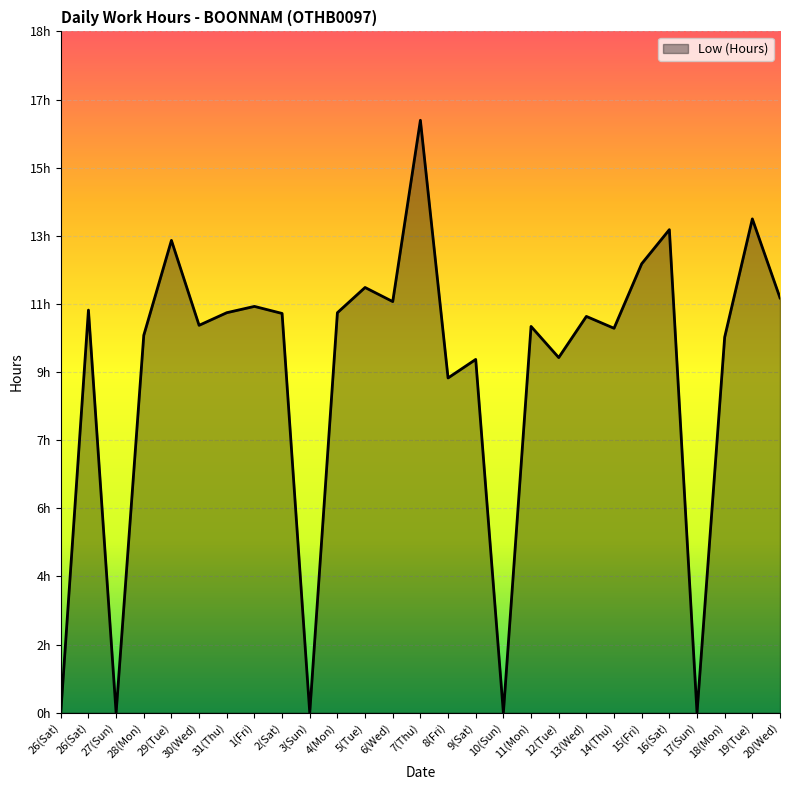

Reading left to right, extract all data points from this chart.

26(Sat)=0.0	26(Sat)=10.9	27(Sun)=0.0	28(Mon)=10.2	29(Tue)=12.7	30(Wed)=10.4	31(Thu)=10.8	1(Fri)=11.0	2(Sat)=10.8	3(Sun)=0.0	4(Mon)=10.8	5(Tue)=11.5	6(Wed)=11.1	7(Thu)=16.0	8(Fri)=9.0	9(Sat)=9.5	10(Sun)=0.0	11(Mon)=10.4	12(Tue)=9.6	13(Wed)=10.7	14(Thu)=10.4	15(Fri)=12.1	16(Sat)=13.0	17(Sun)=0.0	18(Mon)=10.1	19(Tue)=13.3	20(Wed)=11.2